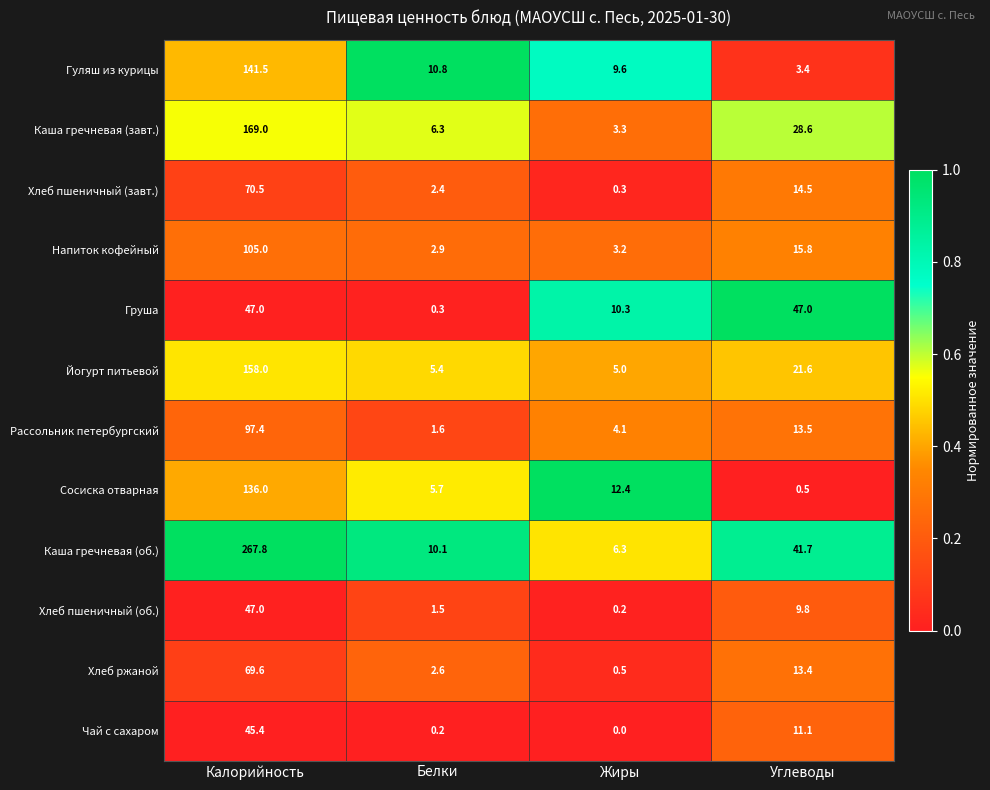

At Жиры, list the series in order from smallest to largest.

Чай с сахаром, Хлеб пшеничный (об.), Хлеб пшеничный (завт.), Хлеб ржаной, Напиток кофейный, Каша гречневая (завт.), Рассольник петербургский, Йогурт питьевой, Каша гречневая (об.), Гуляш из курицы, Груша, Сосиска отварная